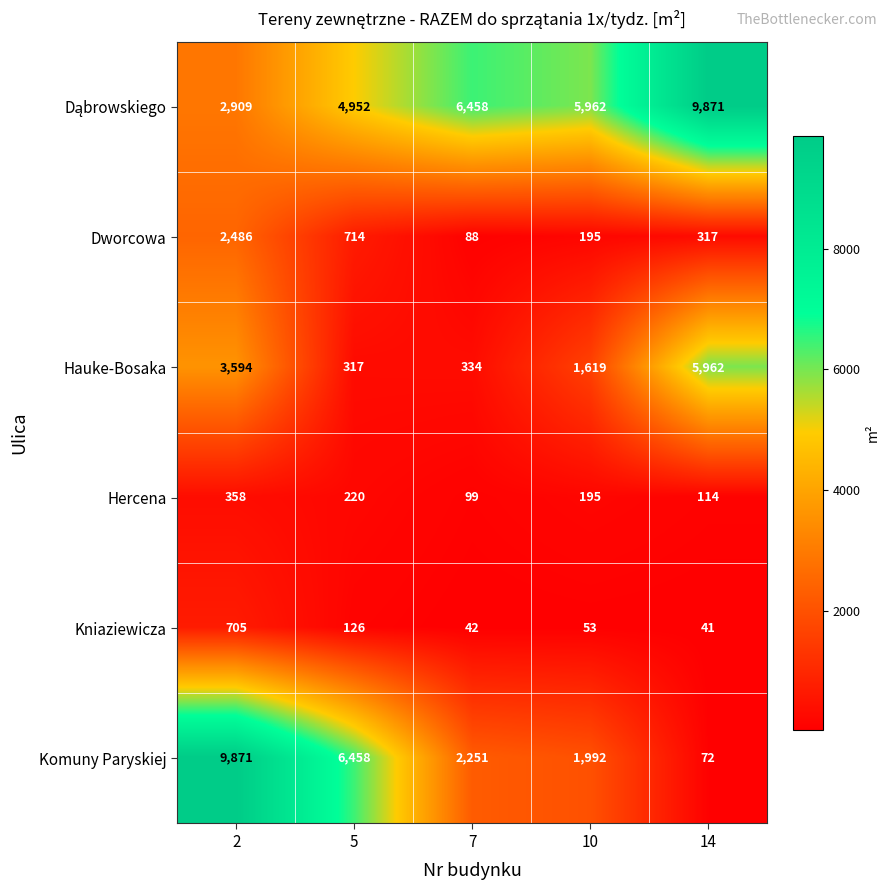

At which label is Komuny Paryskiej closest to 4971?

5